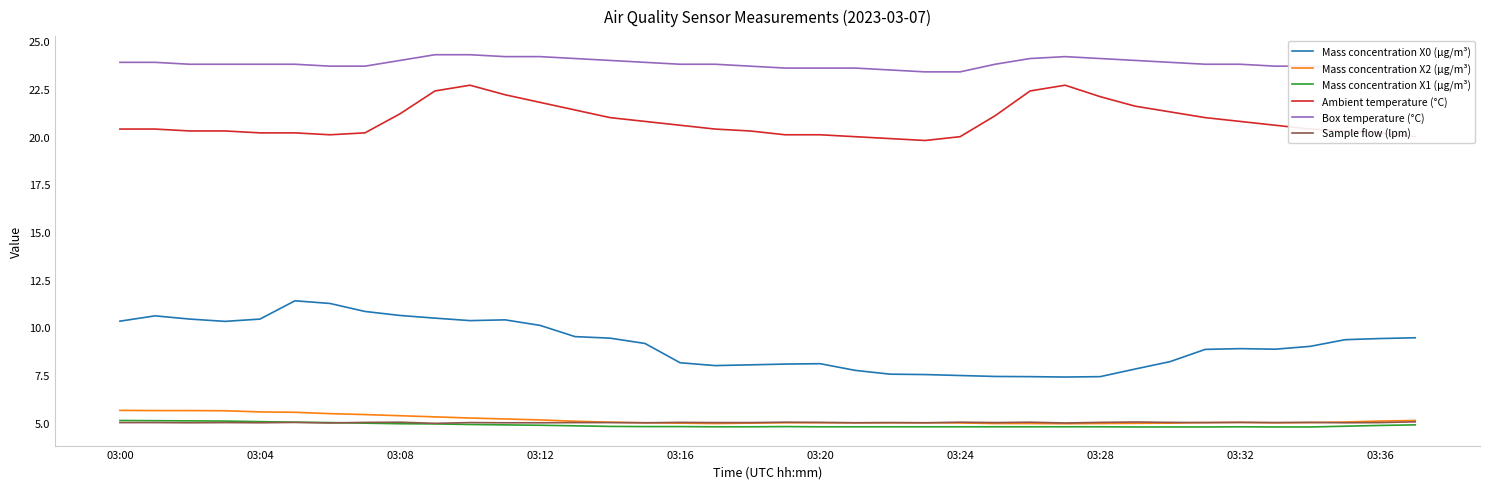

True or false: Sample flow (lpm) and Mass concentration X0 (μg/m³) cross at least once.

False